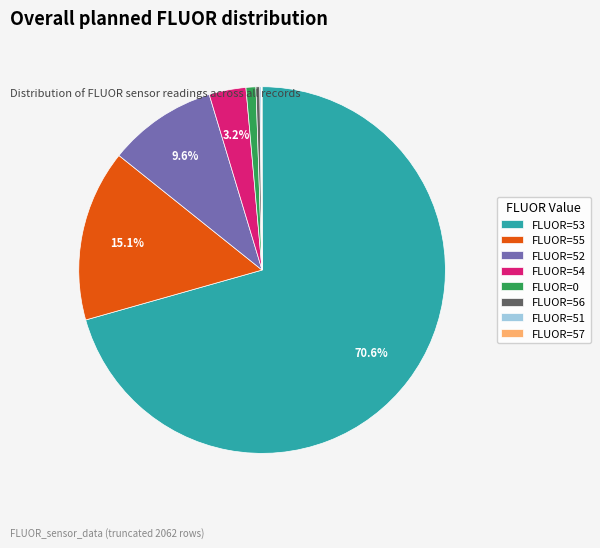

What is the largest slice in the pie chart?

FLUOR=53